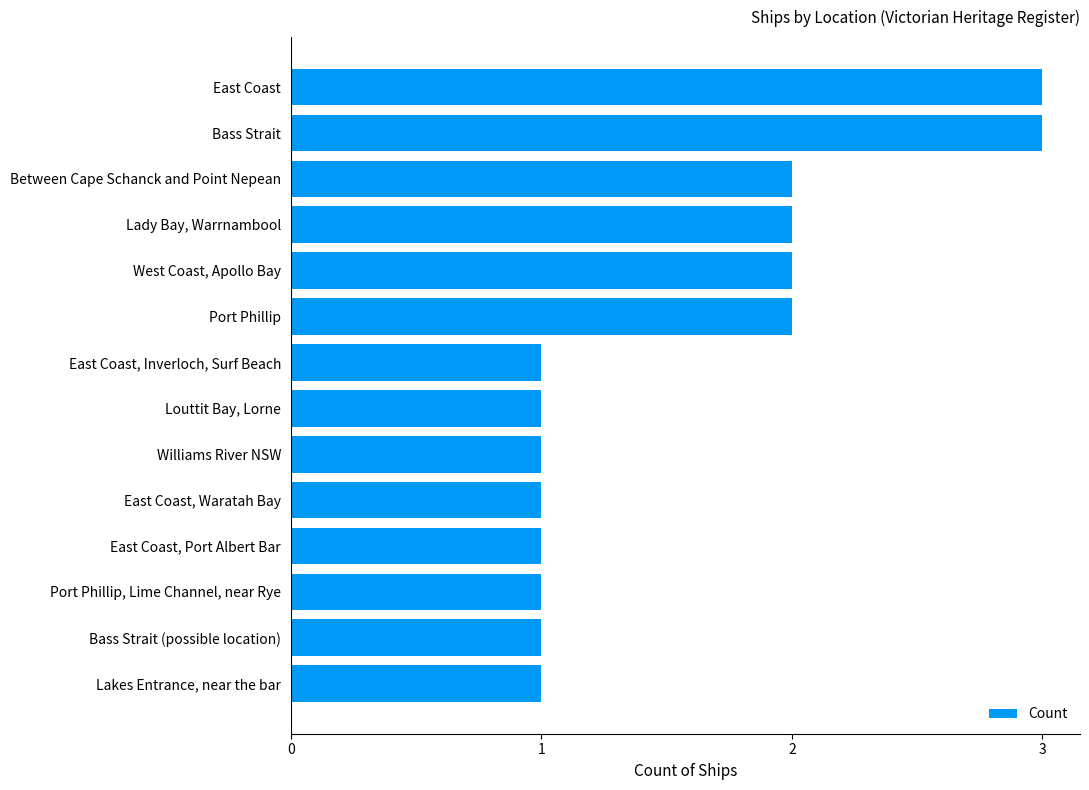

Reading bottom to top, what are all the values shown in this chart?

1	1	1	1	1	1	1	1	2	2	2	2	3	3